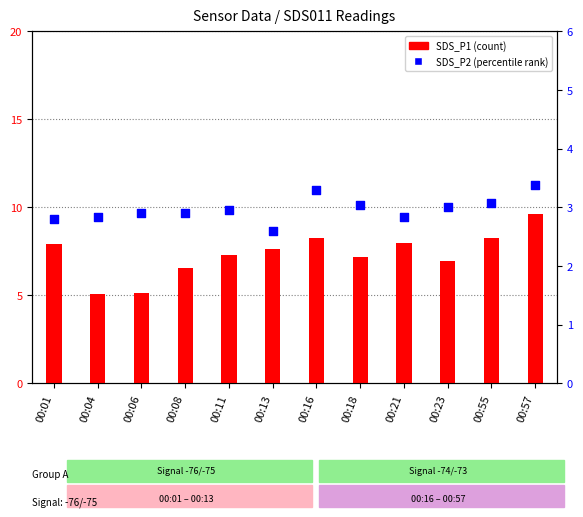

What are all the series names shown in the legend?

SDS_P1, SDS_P2